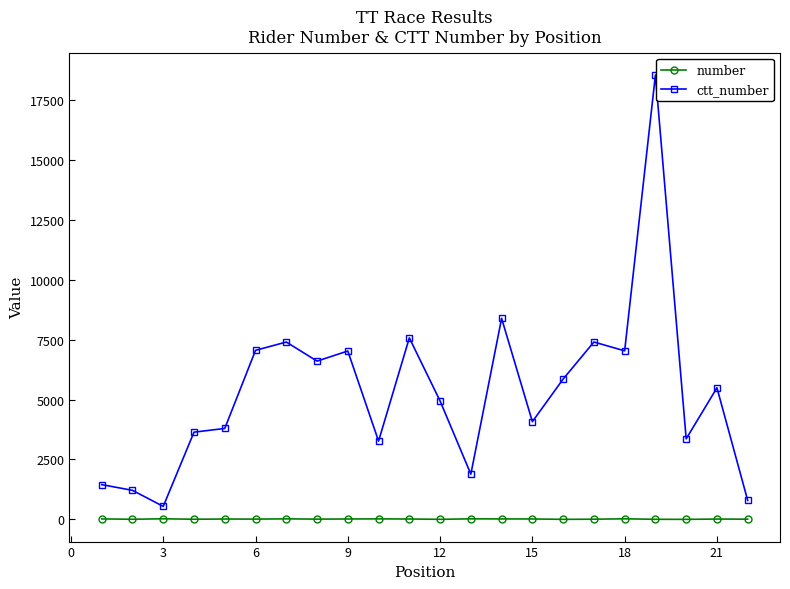

What is the difference between the maximum and minimum values in the number series?

24